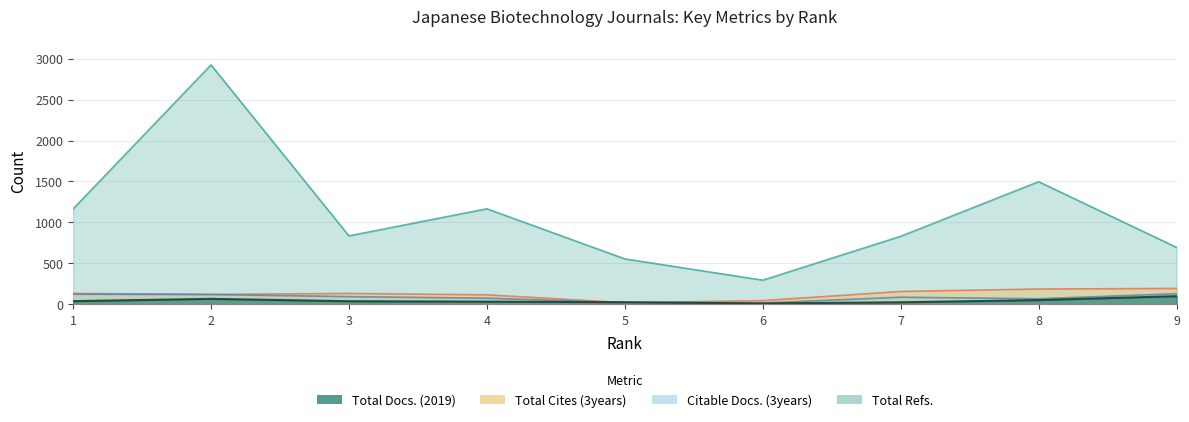

Does the chart have visible grid lines?

Yes